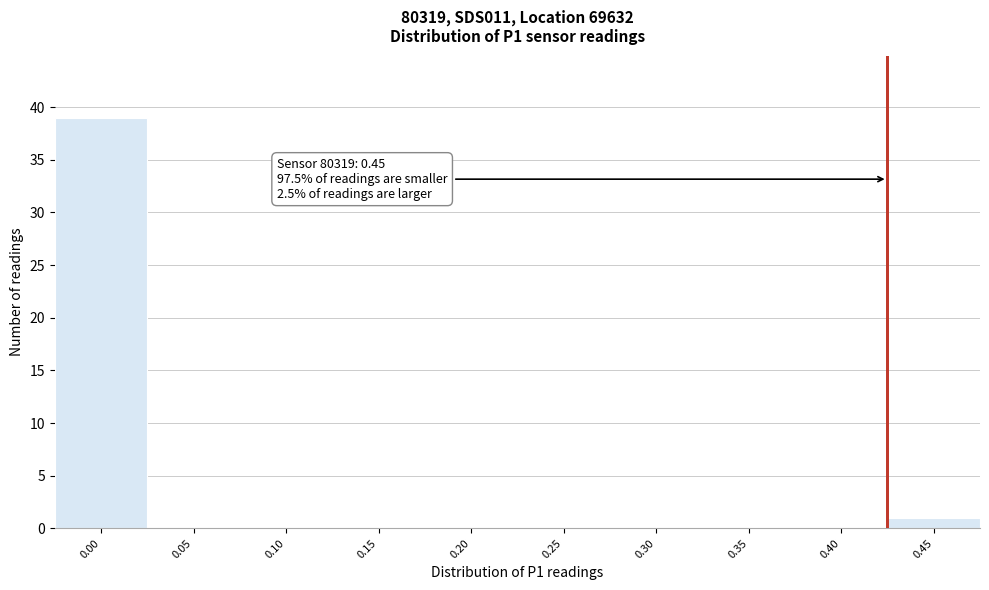

Reading left to right, list all the values displayed in this chart.

0.00=39	0.05=0	0.10=0	0.15=0	0.20=0	0.25=0	0.30=0	0.35=0	0.40=0	0.45=1